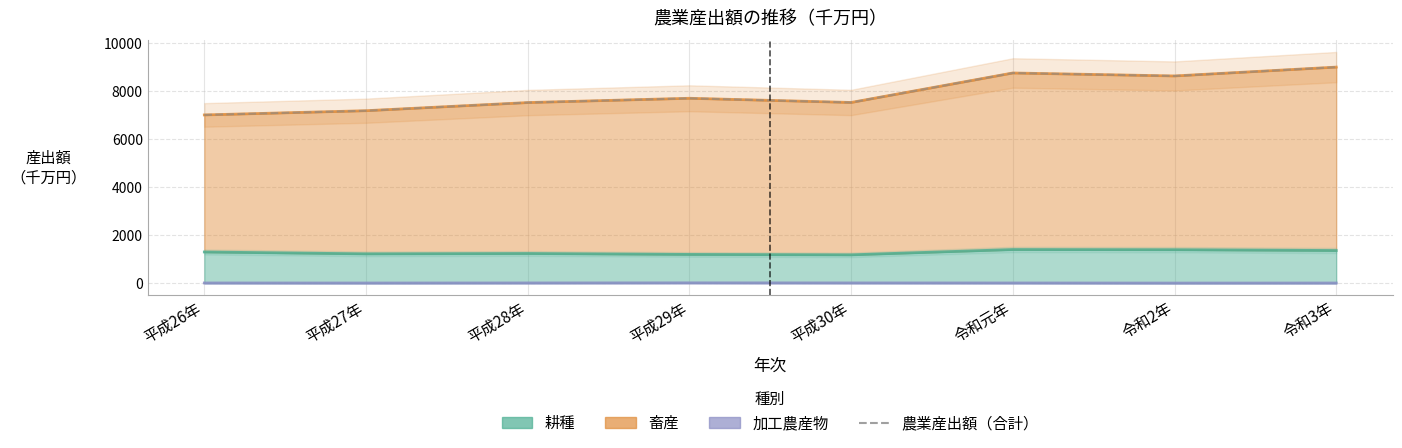

What is the difference between the maximum and minimum values?

1993